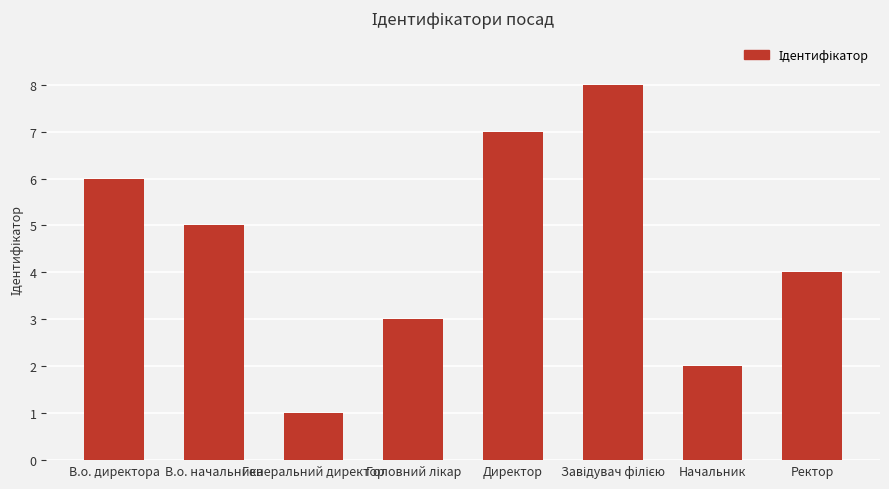

Which category has the lowest value across all series?

Генеральний директор